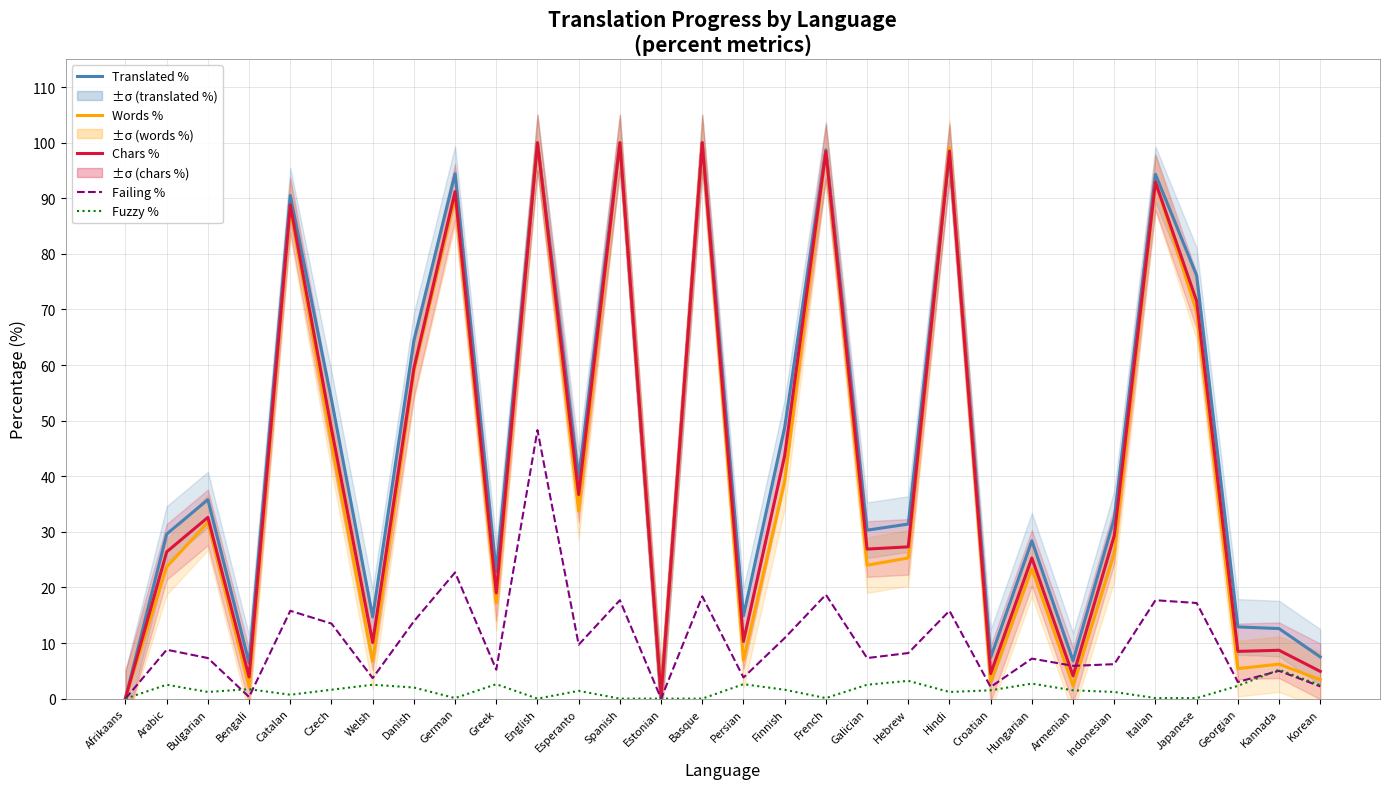

Reading right to left, extract all data points from this chart.

Translated %: Korean=7.5	Kannada=12.6	Georgian=12.9	Japanese=76.1	Italian=94.3	Indonesian=32.4	Armenian=6.8	Hungarian=28.4	Croatian=7.4	Hindi=98.2	Hebrew=31.4	Galician=30.3	French=98.7	Finnish=48.8	Persian=14.9	Basque=100.0	Estonian=0.1	Spanish=100.0	Esperanto=39.7	English=100.0	Greek=22.8	German=94.4	Danish=64.4	Welsh=14.7	Czech=53.8	Catalan=90.5	Bengali=6.4	Bulgarian=35.8	Arabic=29.6	Afrikaans=0.1
Words %: Korean=3.4	Kannada=6.2	Georgian=5.4	Japanese=69.6	Italian=92.8	Indonesian=26.1	Armenian=2.3	Hungarian=23.4	Croatian=2.9	Hindi=99.1	Hebrew=25.3	Galician=24.0	French=98.2	Finnish=39.1	Persian=6.9	Basque=100.0	Estonian=0.6	Spanish=100.0	Esperanto=33.7	English=100.0	Greek=17.2	German=90.2	Danish=58.8	Welsh=6.7	Czech=46.0	Catalan=88.2	Bengali=2.1	Bulgarian=31.7	Arabic=23.7	Afrikaans=0.1
Chars %: Korean=4.9	Kannada=8.7	Georgian=8.5	Japanese=71.5	Italian=92.9	Indonesian=29.3	Armenian=4.1	Hungarian=25.3	Croatian=4.5	Hindi=98.5	Hebrew=27.3	Galician=26.9	French=98.4	Finnish=43.7	Persian=10.3	Basque=100.0	Estonian=0.5	Spanish=100.0	Esperanto=36.7	English=100.0	Greek=19.0	German=91.2	Danish=59.4	Welsh=10.1	Czech=48.5	Catalan=88.8	Bengali=3.9	Bulgarian=32.6	Arabic=26.4	Afrikaans=0.1
Failing %: Korean=2.2	Kannada=5.0	Georgian=3.0	Japanese=17.2	Italian=17.7	Indonesian=6.2	Armenian=5.9	Hungarian=7.2	Croatian=2.1	Hindi=15.8	Hebrew=8.2	Galician=7.3	French=18.7	Finnish=10.9	Persian=3.8	Basque=18.4	Estonian=0.0	Spanish=17.7	Esperanto=9.7	English=48.3	Greek=5.2	German=22.7	Danish=13.9	Welsh=3.7	Czech=13.5	Catalan=15.8	Bengali=0.3	Bulgarian=7.3	Arabic=8.8	Afrikaans=0.0
Fuzzy %: Korean=2.4	Kannada=5.2	Georgian=2.3	Japanese=0.1	Italian=0.1	Indonesian=1.2	Armenian=1.5	Hungarian=2.7	Croatian=1.5	Hindi=1.2	Hebrew=3.2	Galician=2.5	French=0.1	Finnish=1.6	Persian=2.6	Basque=0.0	Estonian=0.0	Spanish=0.0	Esperanto=1.4	English=0.0	Greek=2.6	German=0.1	Danish=2.0	Welsh=2.5	Czech=1.6	Catalan=0.7	Bengali=1.7	Bulgarian=1.2	Arabic=2.5	Afrikaans=0.0